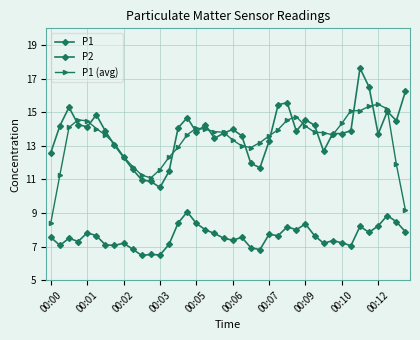

How many interior local valleys does the P2 series have?

12